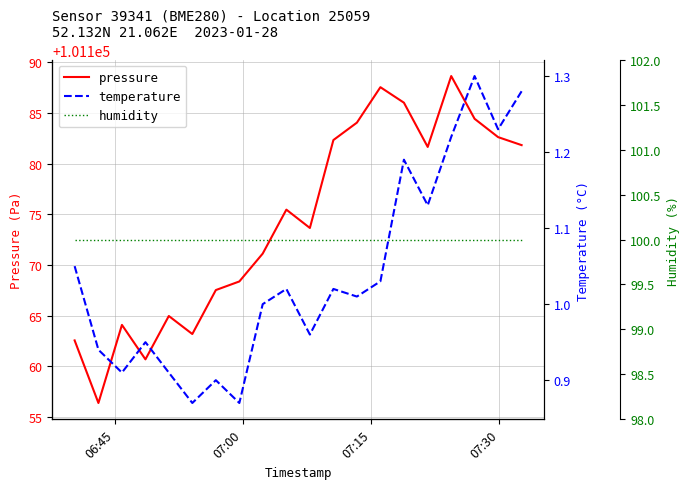

Rank the series by their maximum value, from highest to lowest.

pressure, humidity, temperature